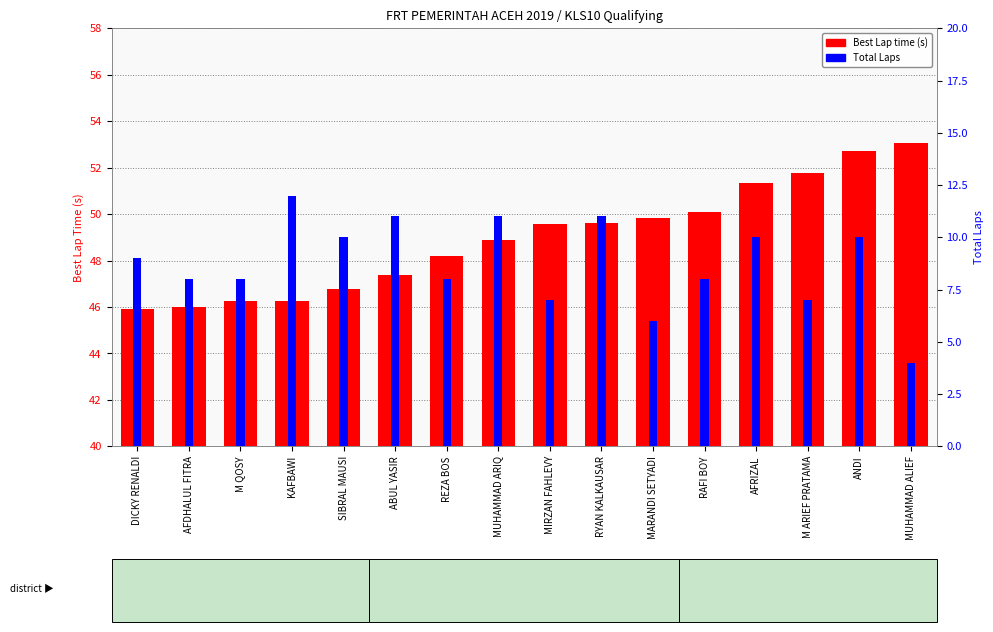

What position from the left is DICKY RENALDI?

1